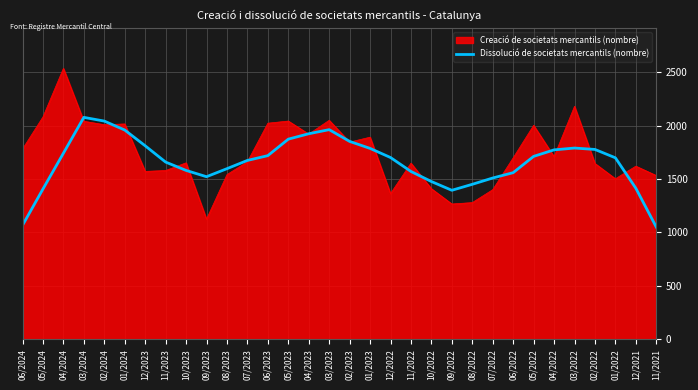

What is the difference between the highest and lowest values at 06/2023?

303.7